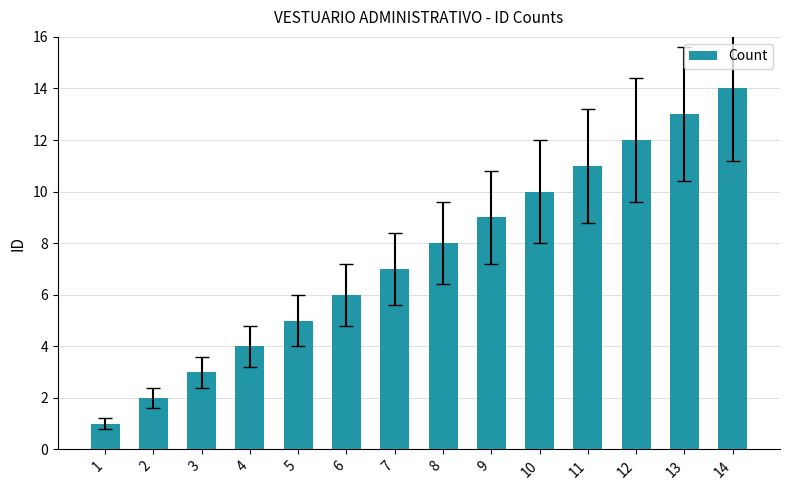

What is the value of the 6th bar from the left?

6